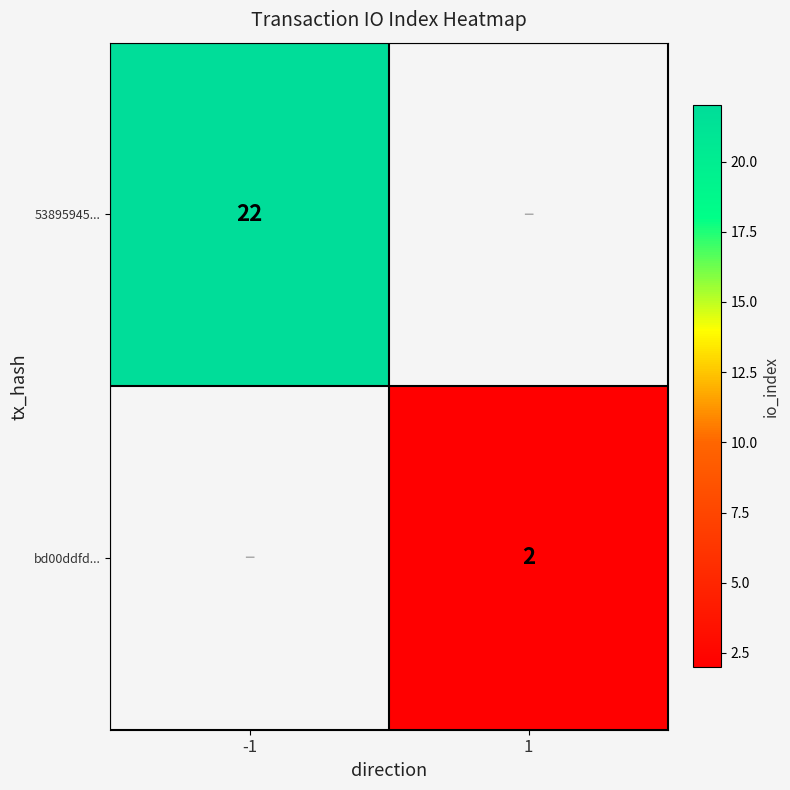

The value of 53895945... at -1 is 39. True or false?

False